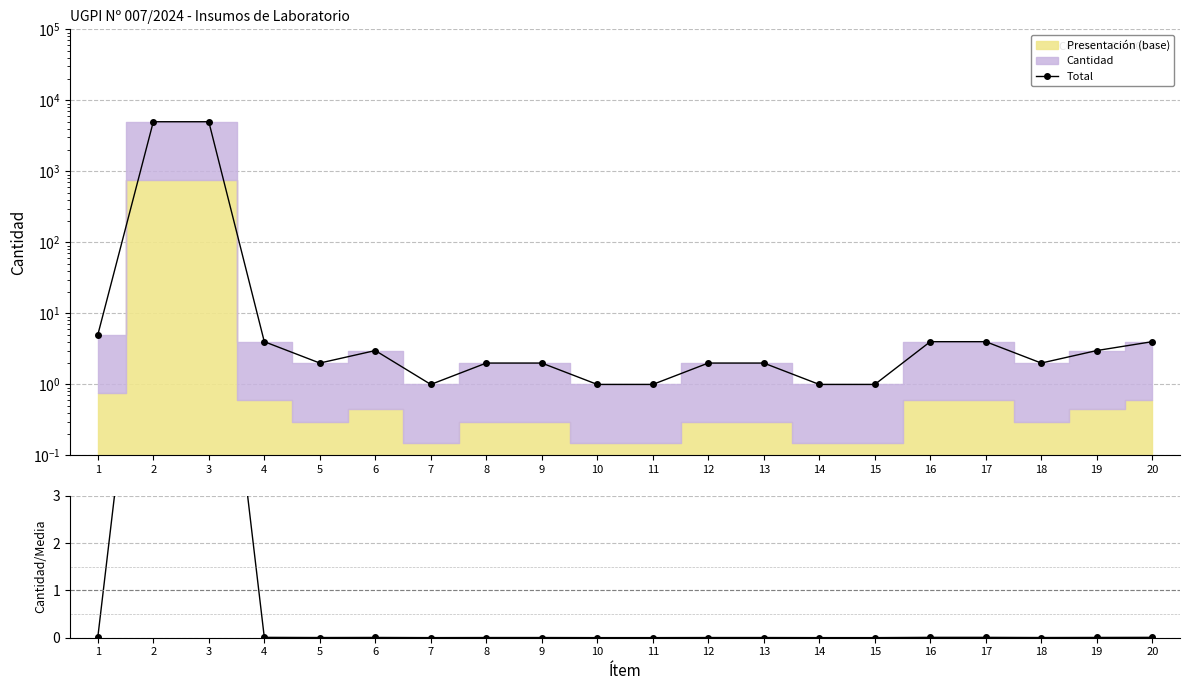

What is the difference between the second highest and minimum values in the Total series?

4999.0